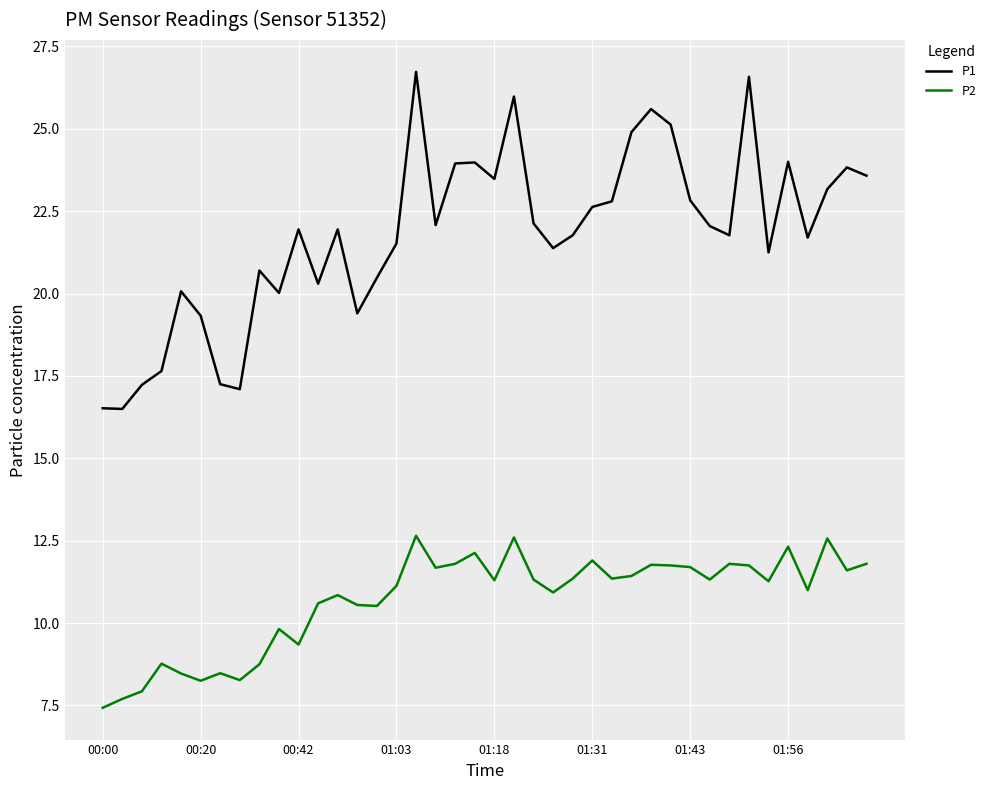

Which series has the largest total across all categories?

P1